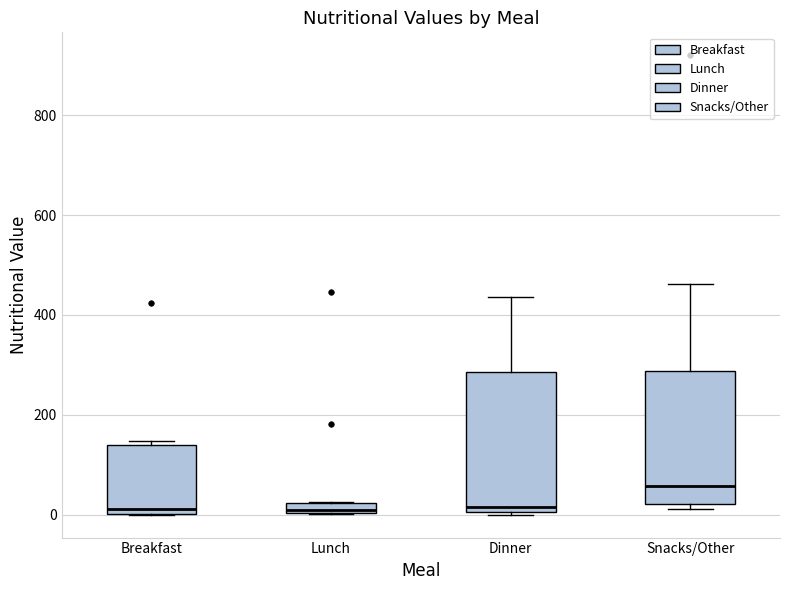

Where is the upper edge of the box for Breakfast on the y-axis? The values are not printed on the chart, so give them approximately, as read against the axis.

140